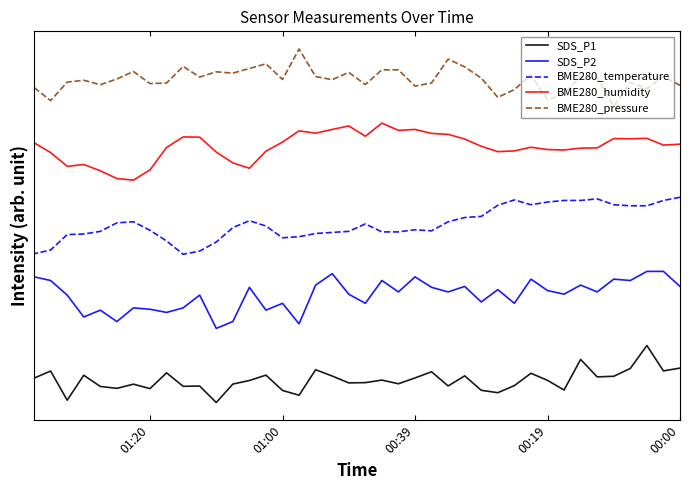

How many categories are shown in the chart?

40